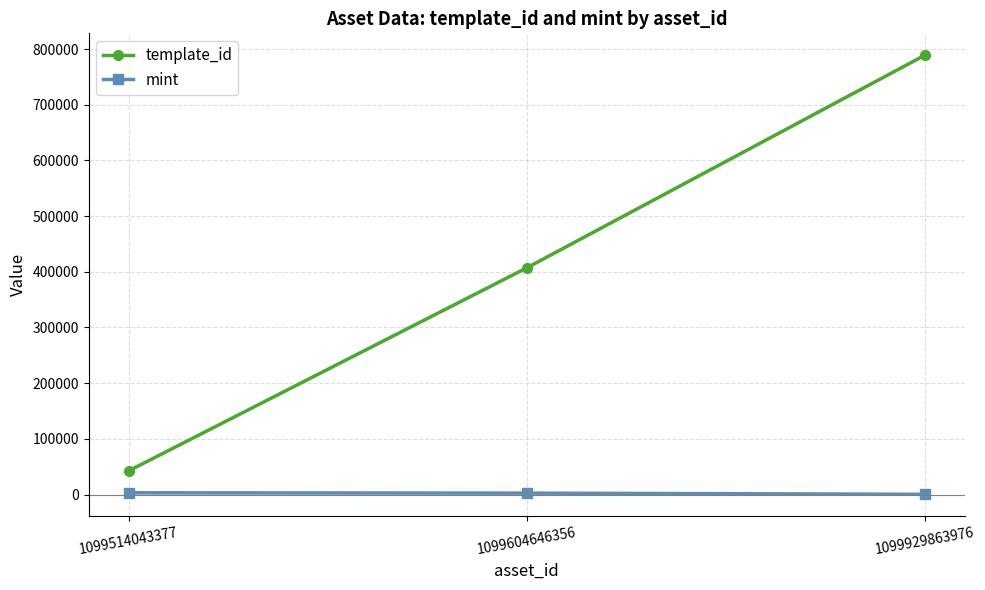

Is the value of template_id at 1099929863976 greater than the value of mint at 1099514043377?

Yes